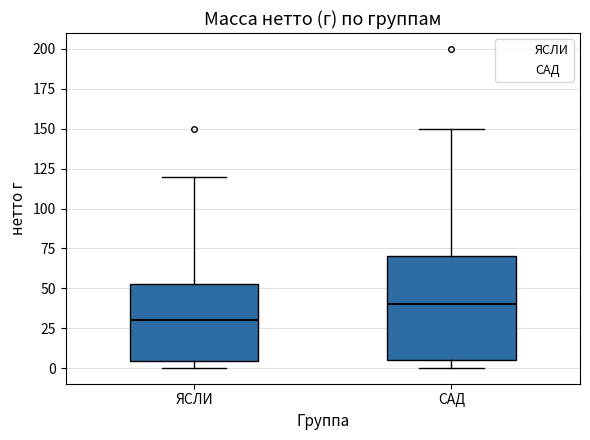

Reading left to right, transcribe this box plot: for each box, give where its median line is, the range the box spans, and where its two whiskers end, as read against the y-axis. The values are not printed on the chart, so give them approximately, as read against the axis.

ЯСЛИ: median 30, box 5 to 55, whiskers 0 to 120
САД: median 40, box 5 to 70, whiskers 0 to 150